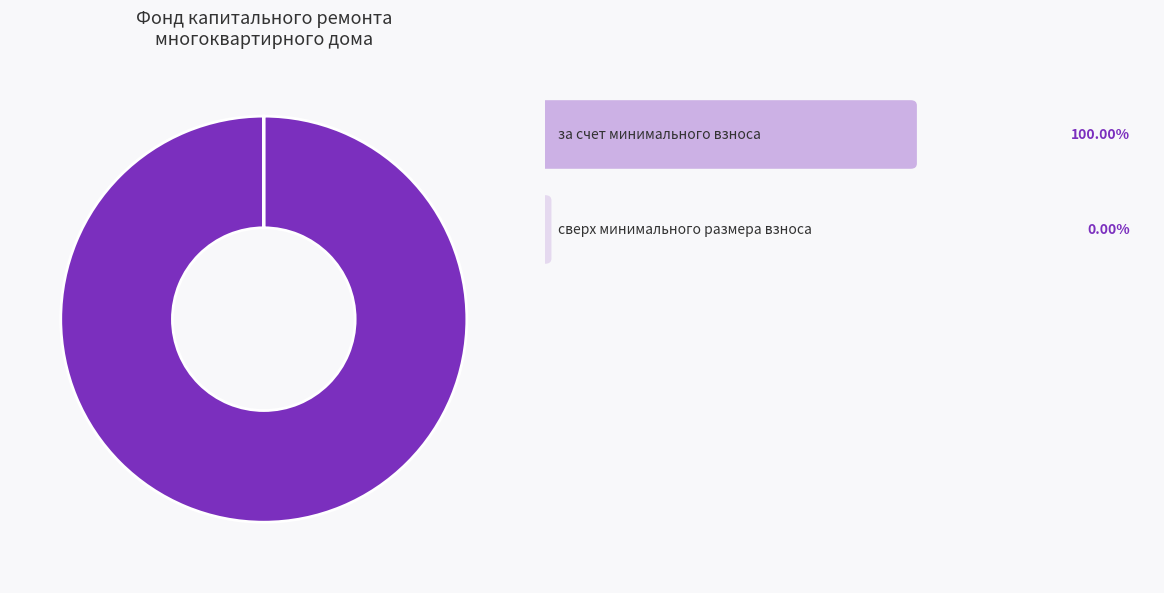

Is there a majority slice in this chart?

Yes